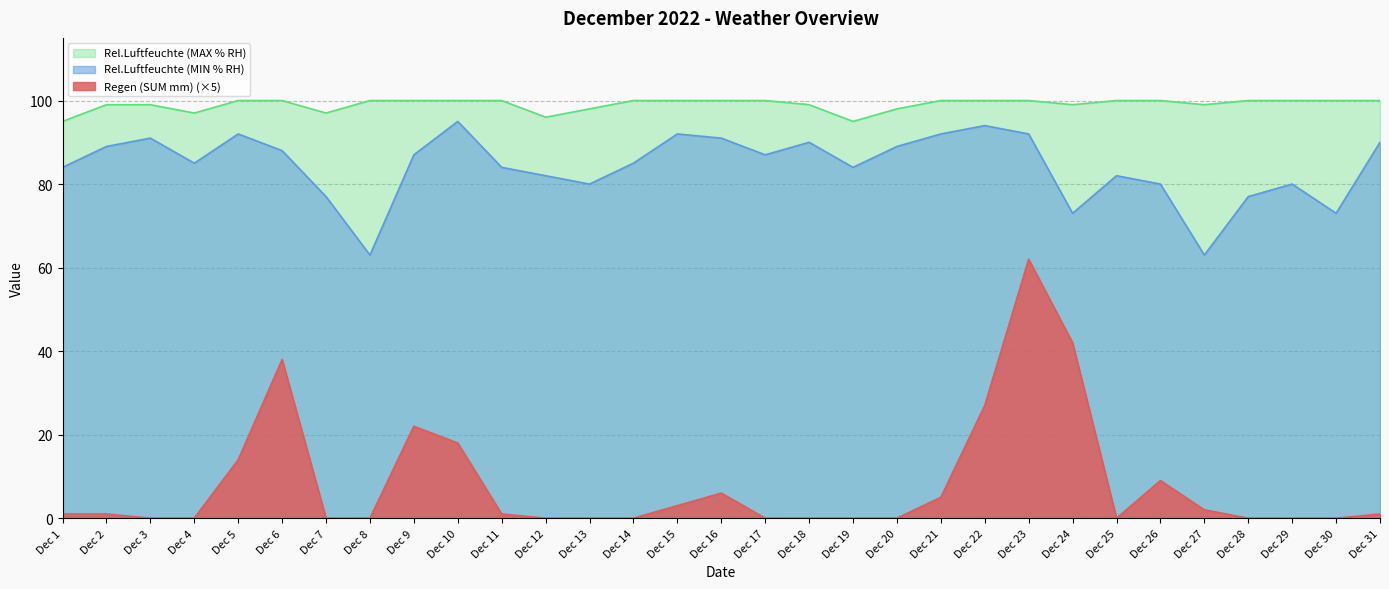

At which label does Rel.Luftfeuchte (MIN % RH) first exceed 85?

Dec 2